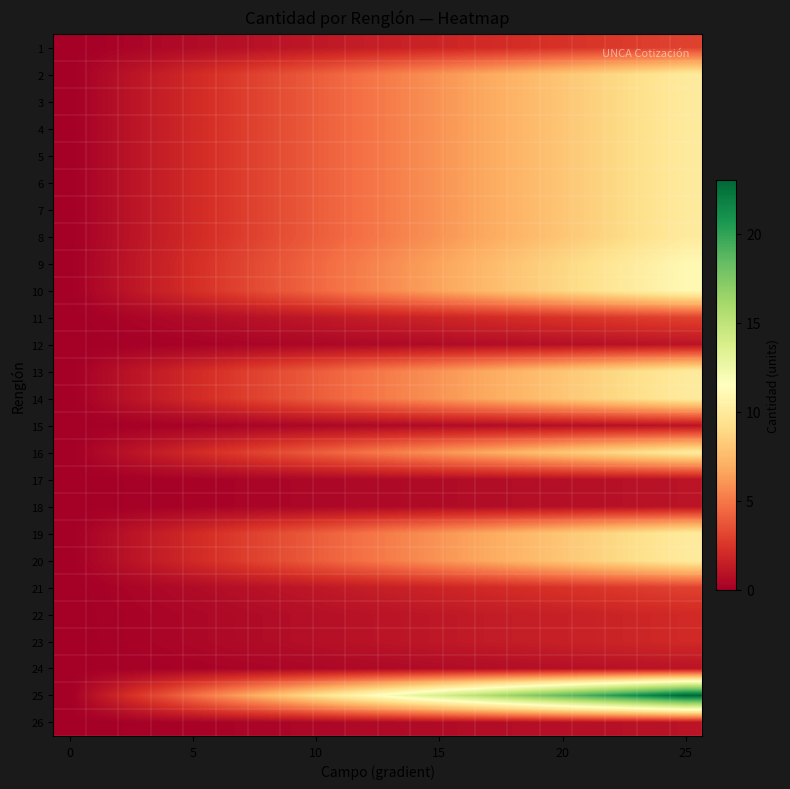

Which series has the widest spread of values?

25